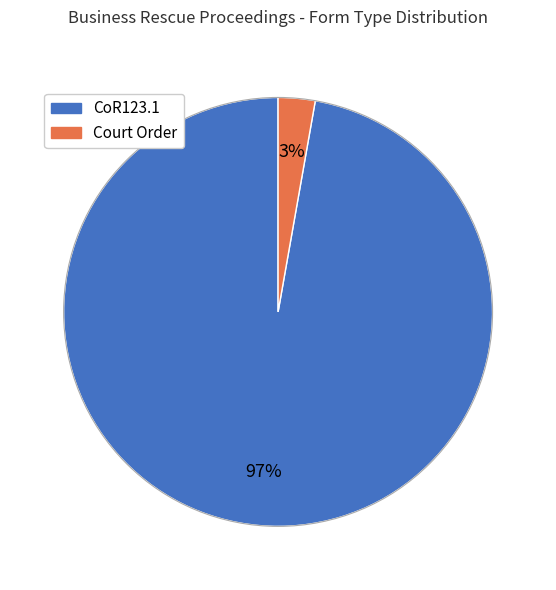

Is it true that CoR123.1 is 97% of the pie?

True